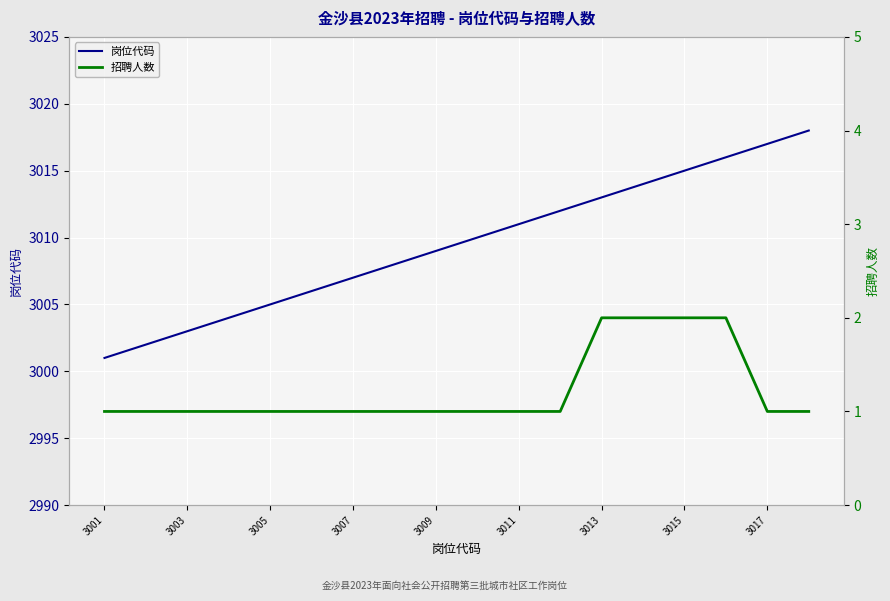

Is it true that 岗位代码 equals 3011 at 3011?

True